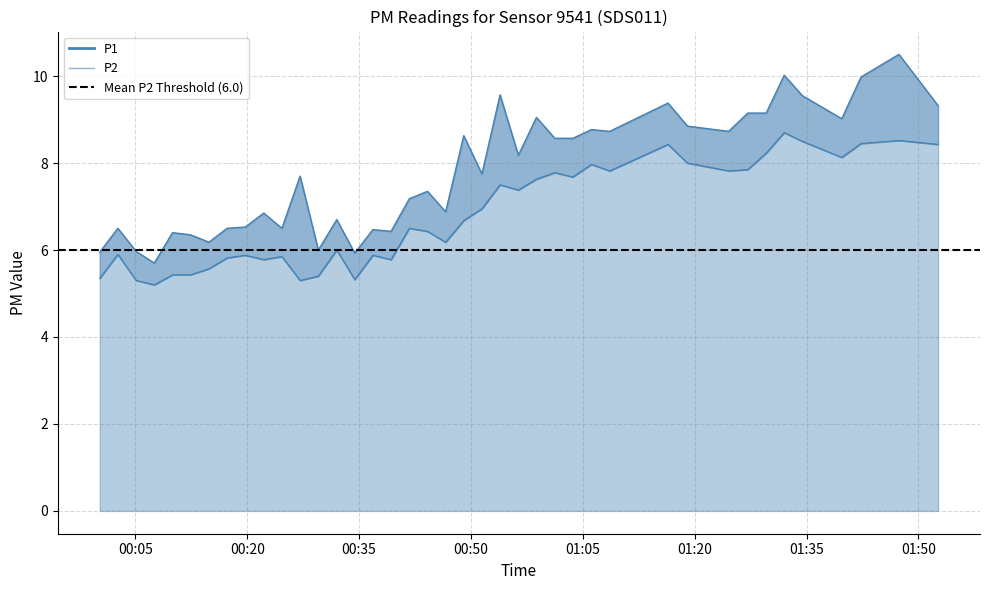

Is it true that P2 equals 7.8 at 2023-05-16T01:24:33?

True